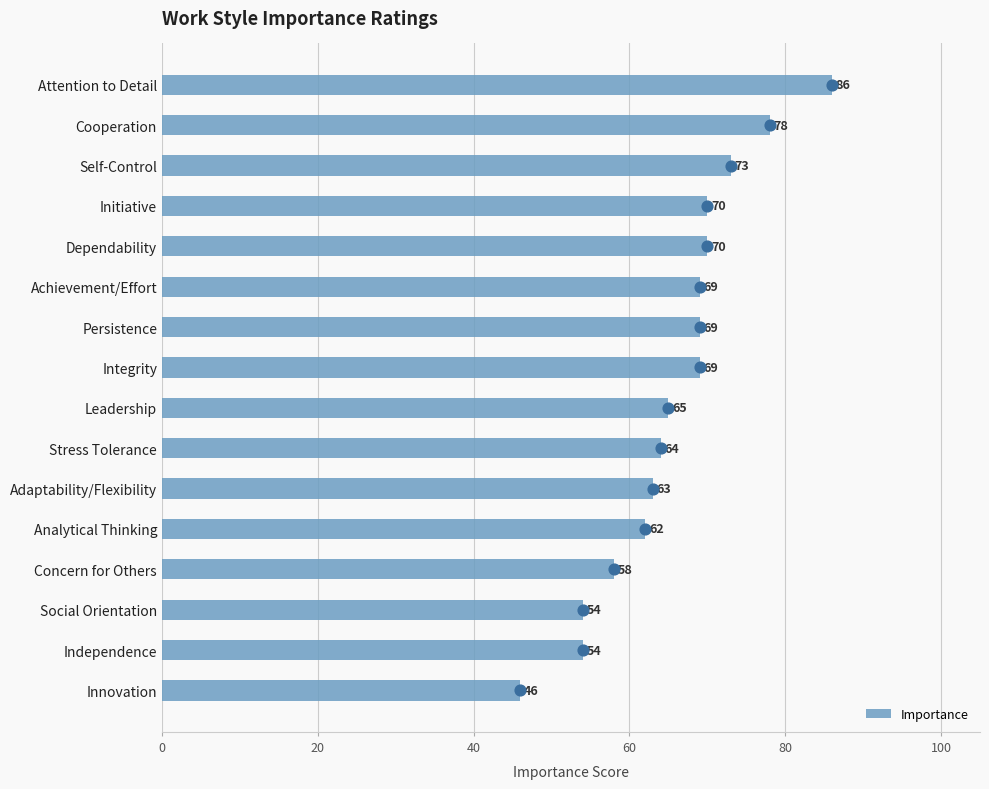

What is the minimum value for Importance?

46